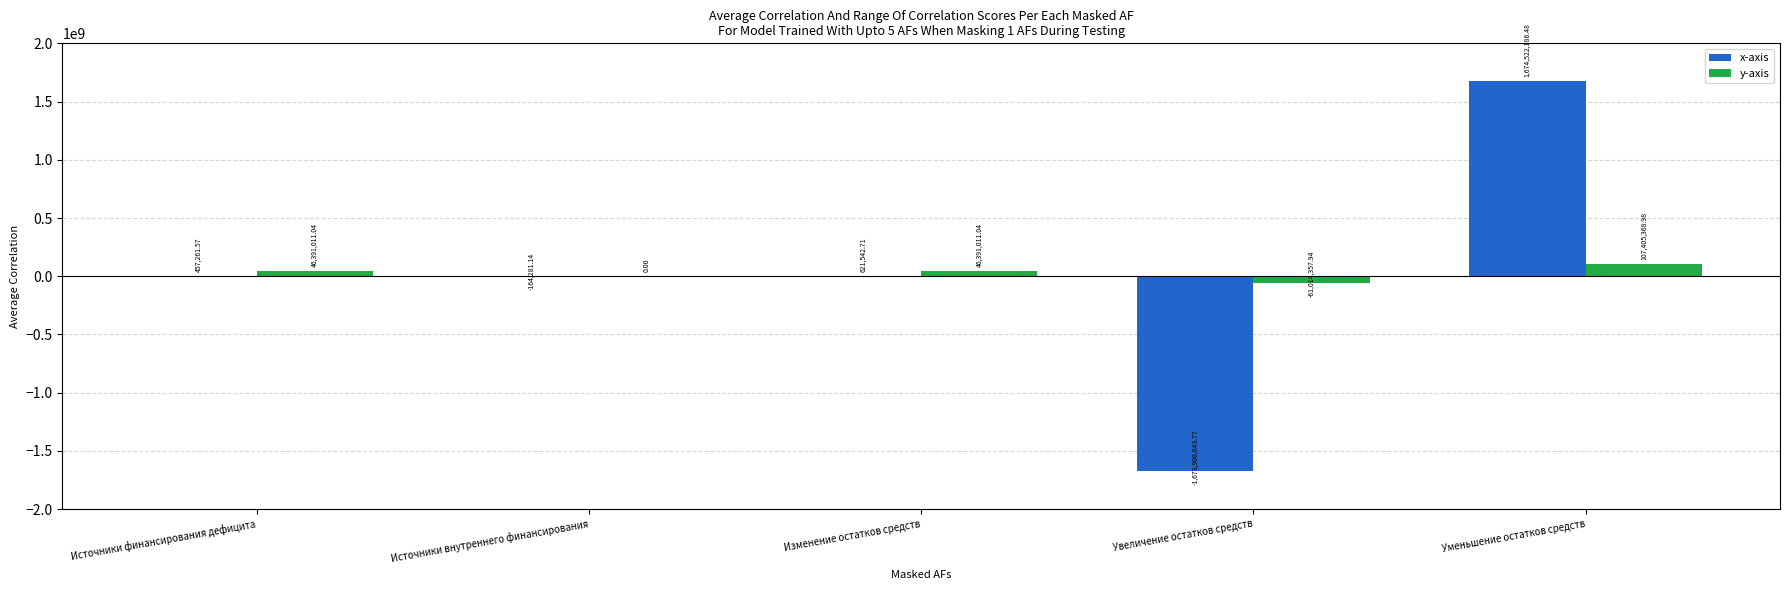

Count the number of data series in this chart.

2